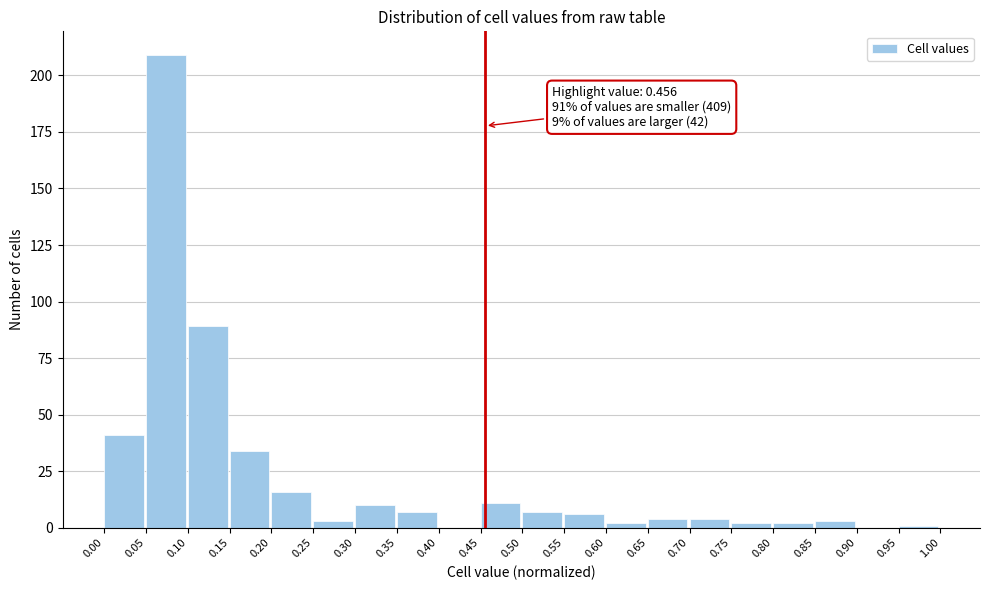

Which range on the x-axis has the tallest bar?

0.05 to 0.10